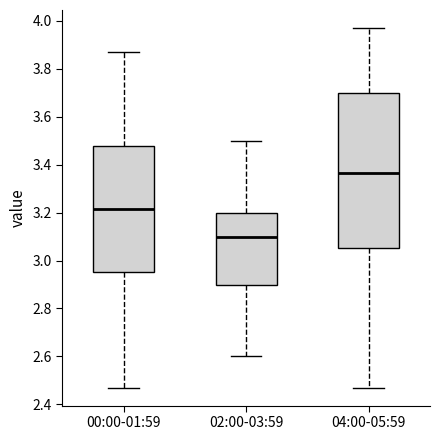

Where is the upper edge of the box for 00:00-01:59 on the y-axis? The values are not printed on the chart, so give them approximately, as read against the axis.

3.48